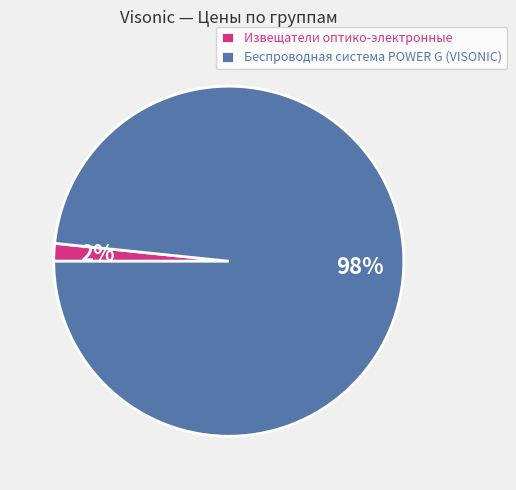

Rank the categories by value from highest to lowest.

Беспроводная система POWER G (VISONIC), Извещатели оптико-электронные